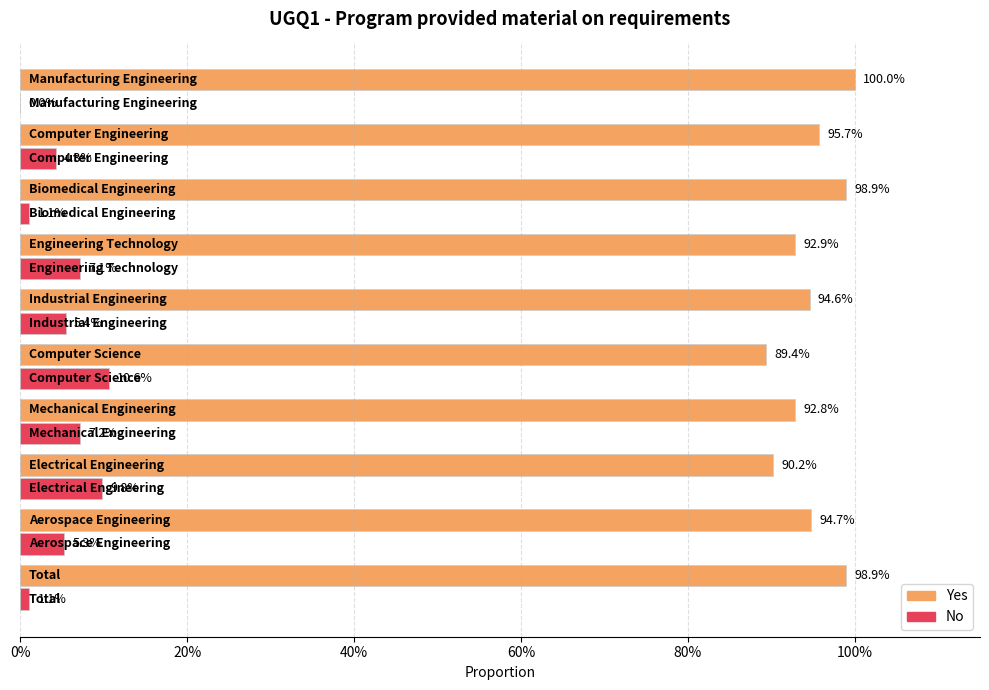

What is the average value of the Yes series?

0.9